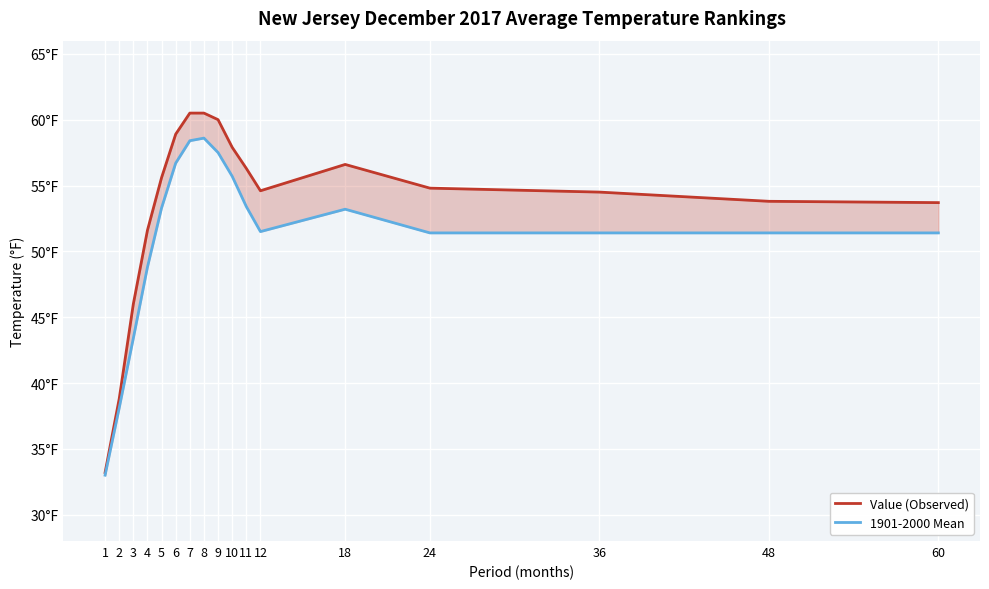

Between 8 and 18, which series saw the biggest shift?

1901-2000 Mean